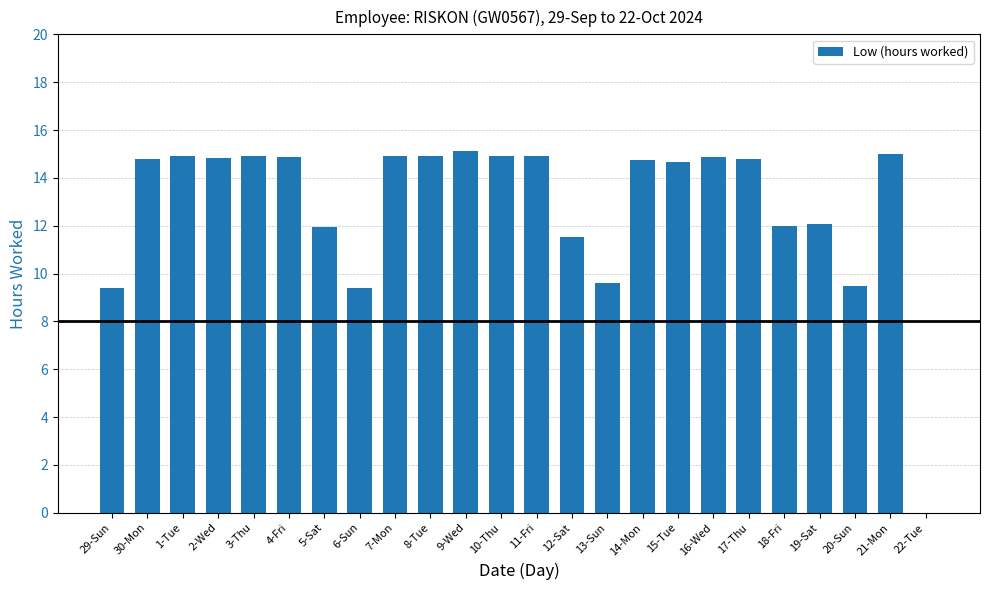

What is the greatest value displayed?

15.1